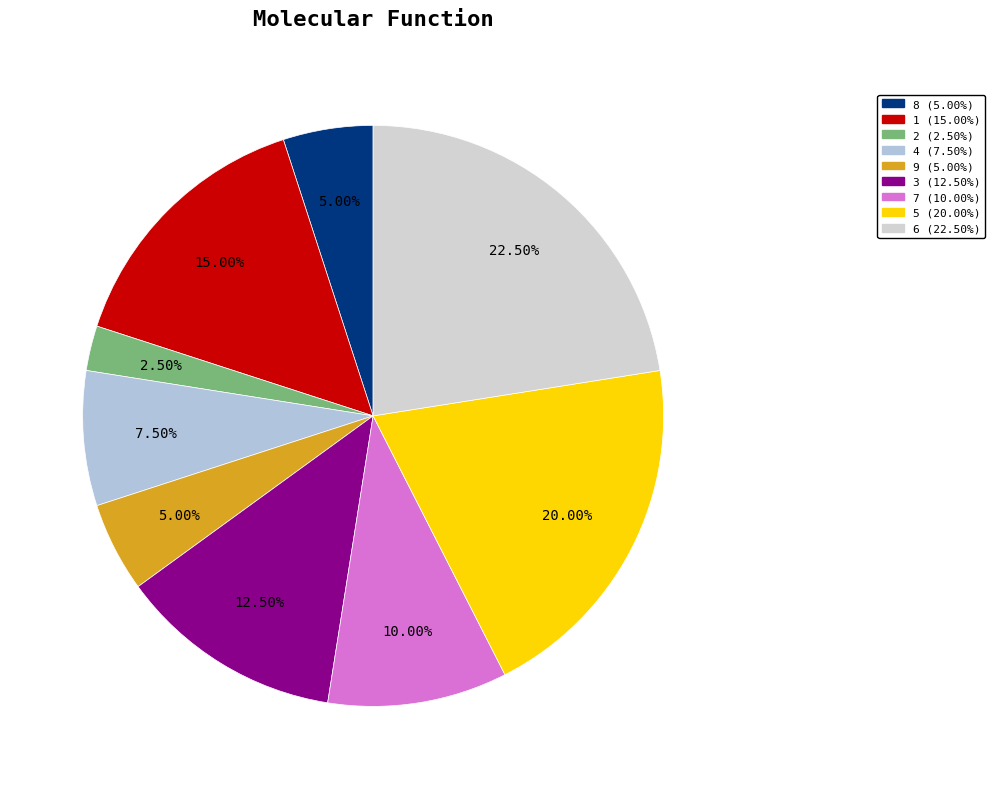

What is the smallest slice in the pie chart?

2